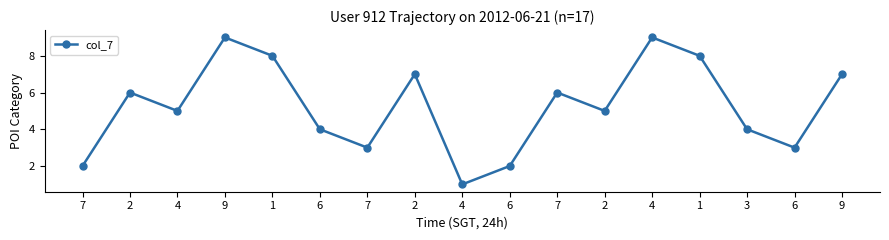

What is the difference between the second highest and second lowest values?

7